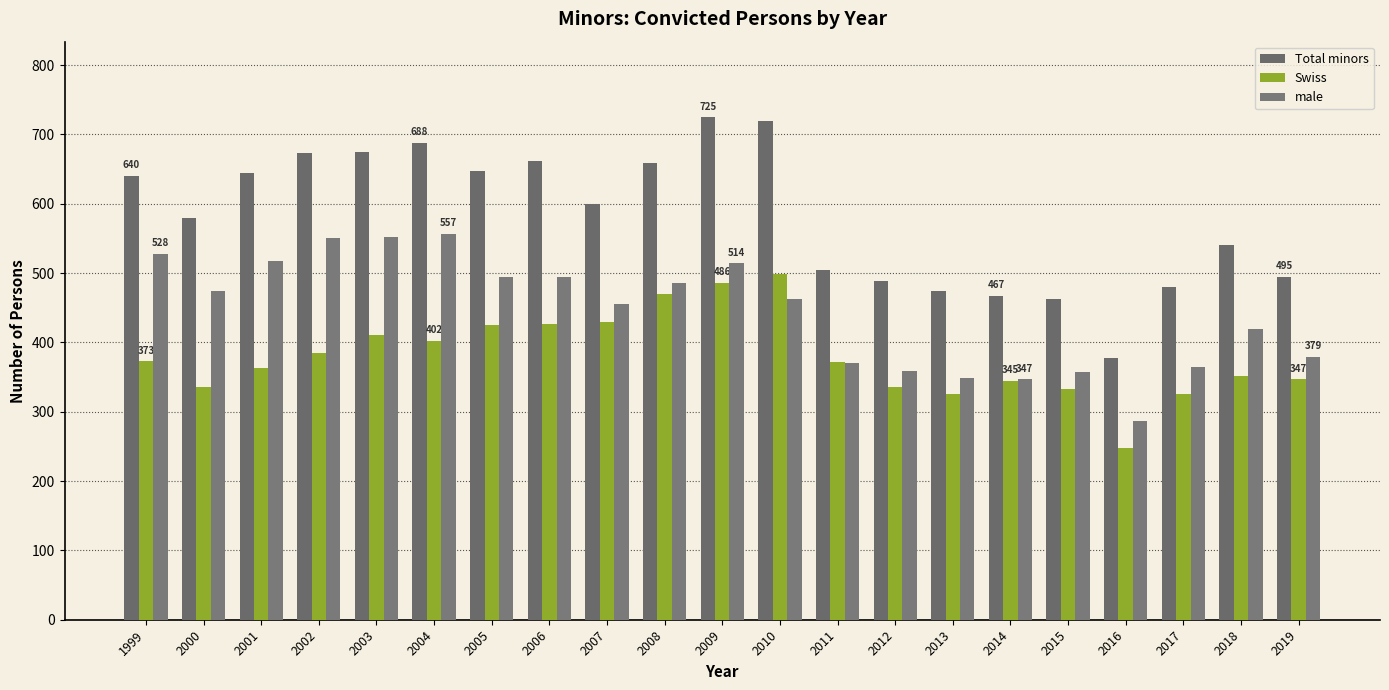

Are the bars horizontal?

No